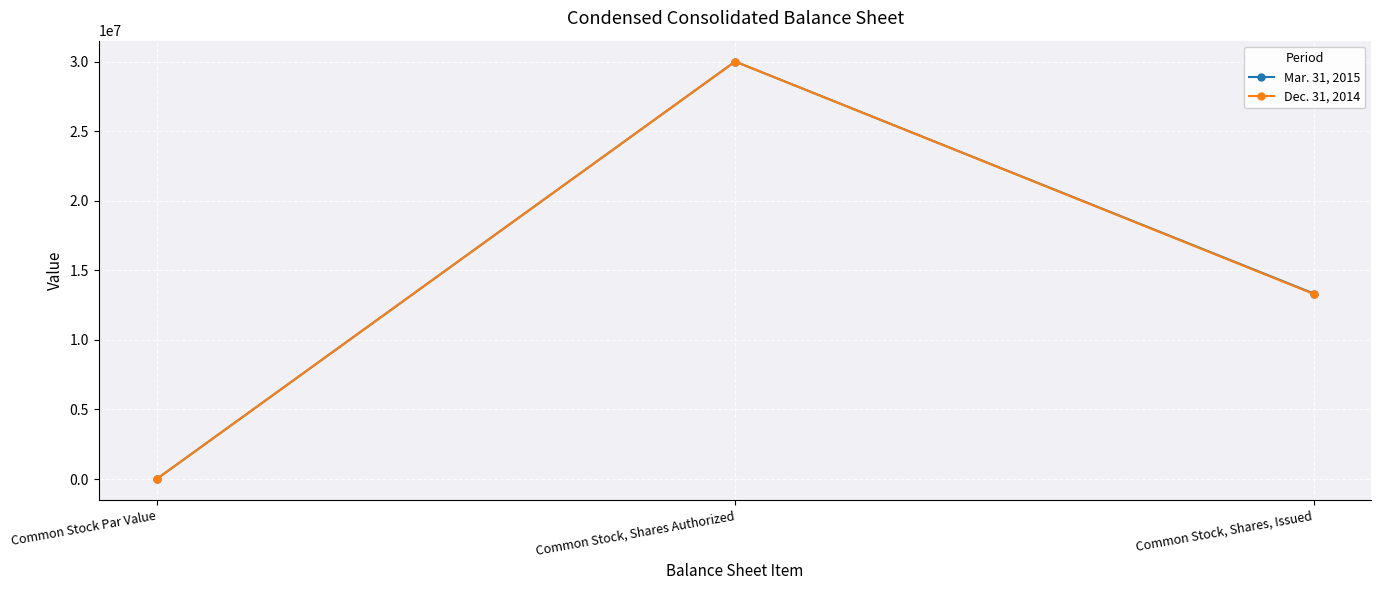

Where does the Mar. 31, 2015 series first go above 13332472?

Common Stock, Shares Authorized